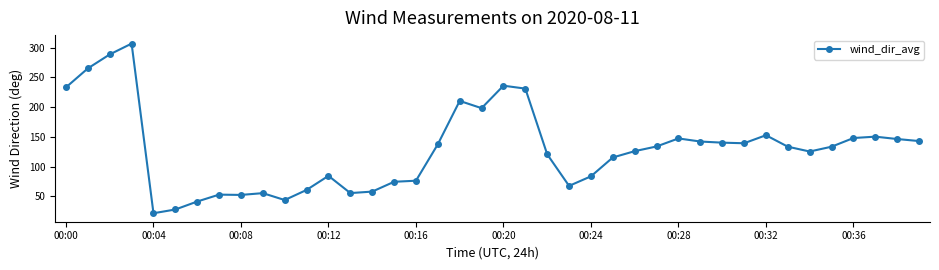

What is the difference between the second highest and second lowest values?

260.8